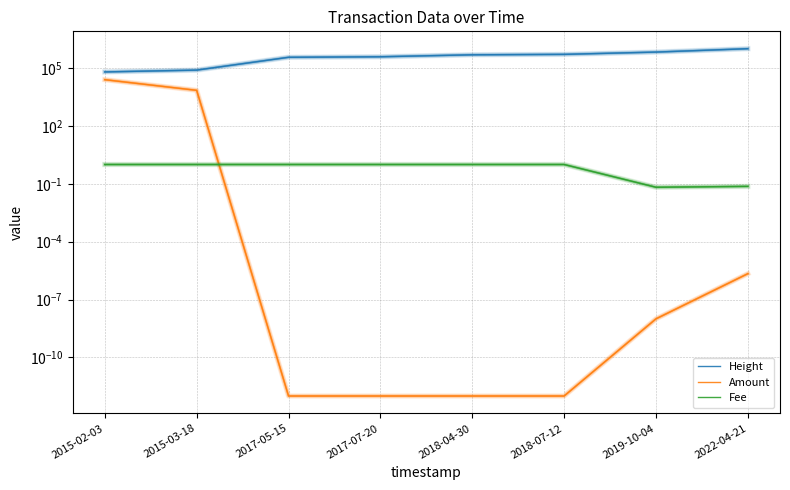

Between 2019-10-04 and 2022-04-21, which series saw the biggest shift?

Height